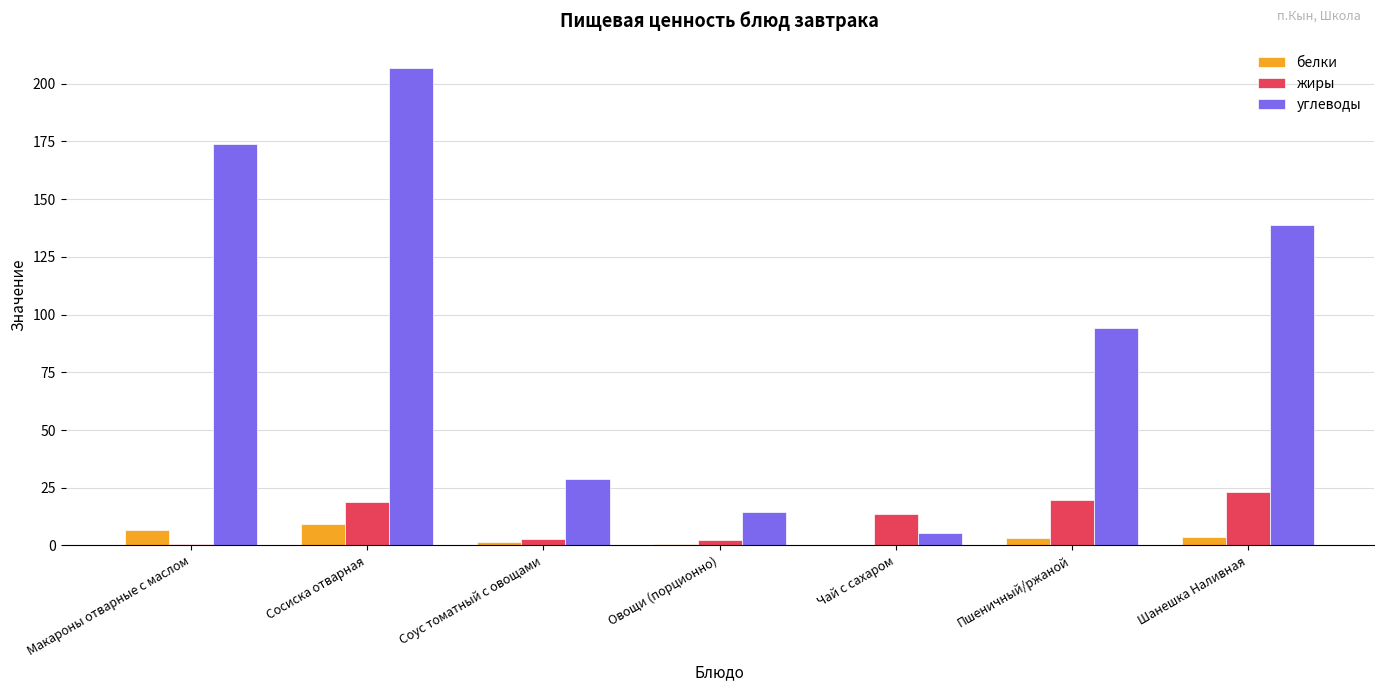

What are all the series names shown in the legend?

белки, жиры, углеводы